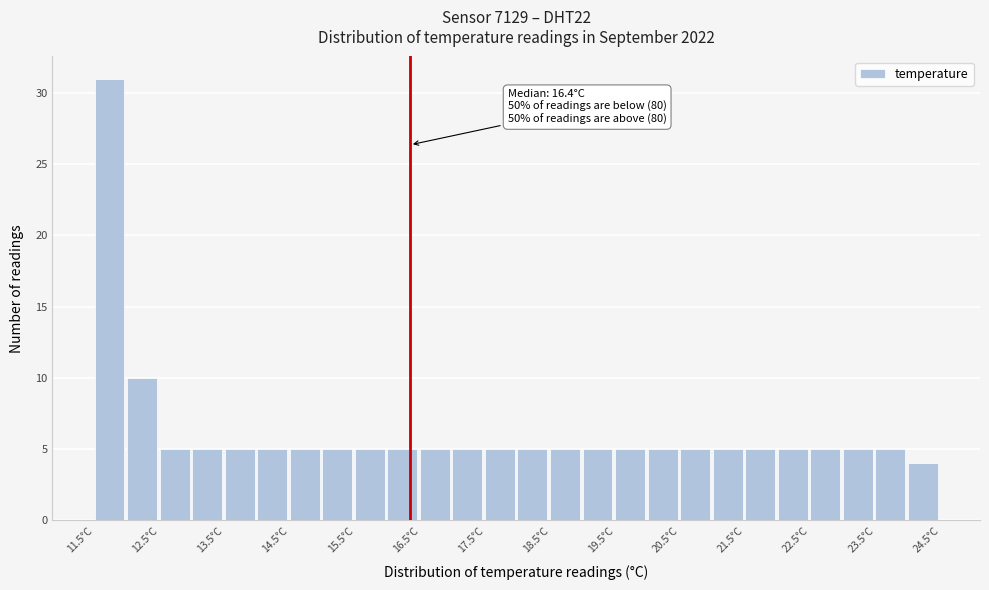

Over which range of the x-axis is the bar tallest?

11.5 to 12.0